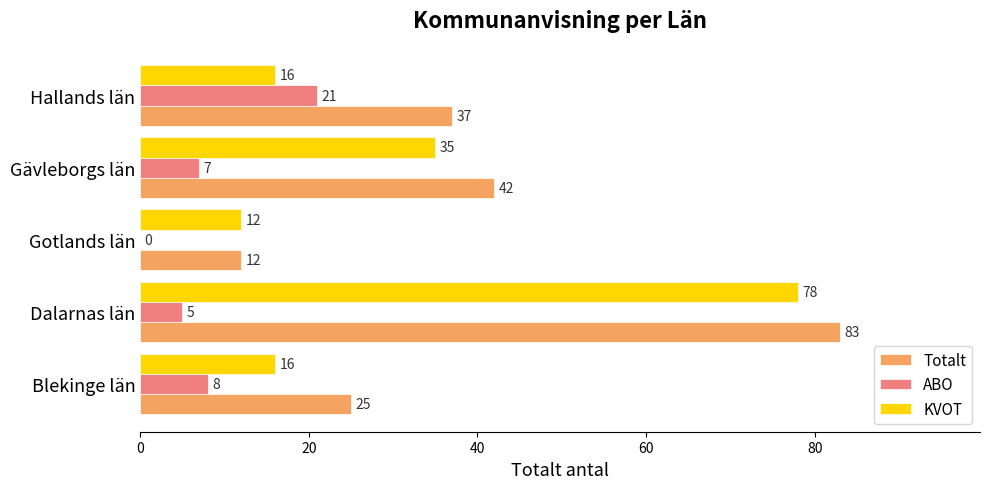

True or false: Totalt has a value of 5 at Gotlands län.

False